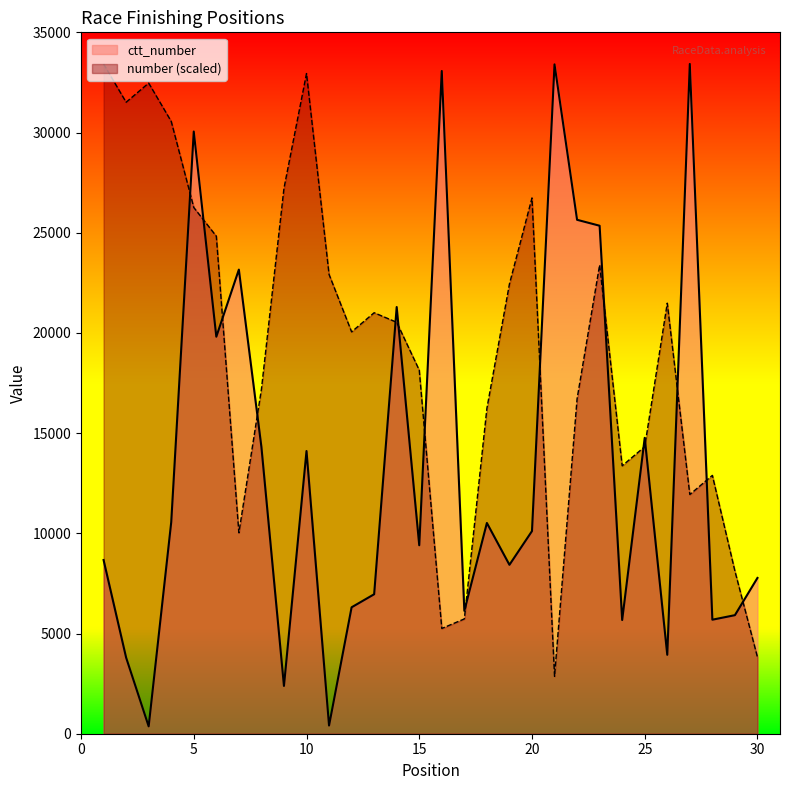

What is the average value of the number series?

19146.0